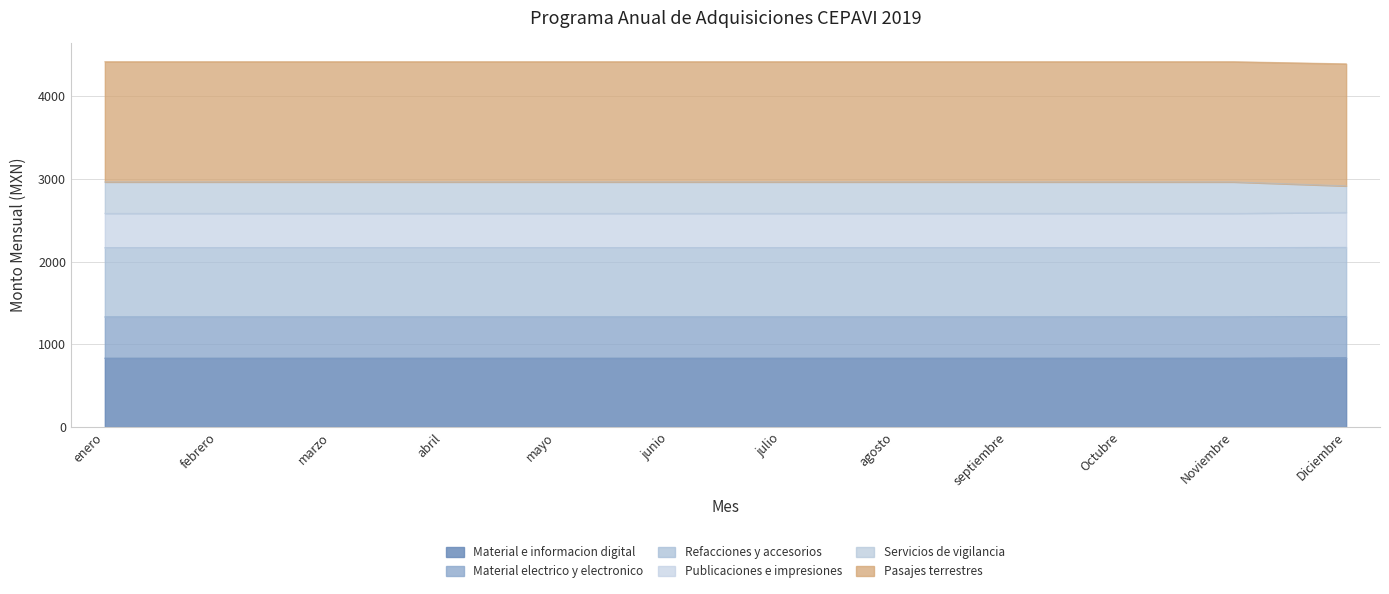

The Servicios de vigilancia series shows 4290 at enero. True or false?

False